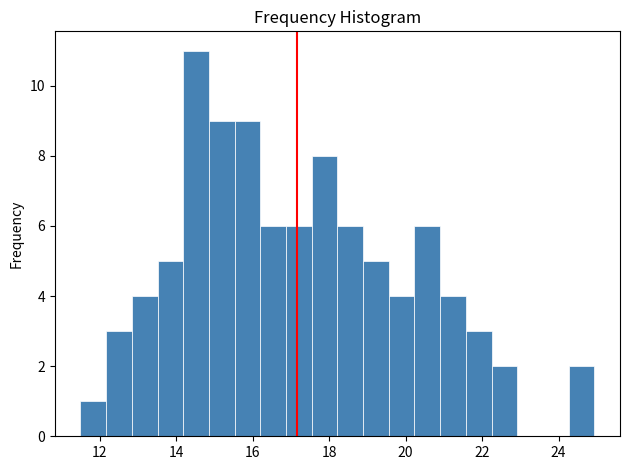

Around what value on the x-axis is the tallest bar? Give the approximate position of its centre, as read against the axis.

14.6